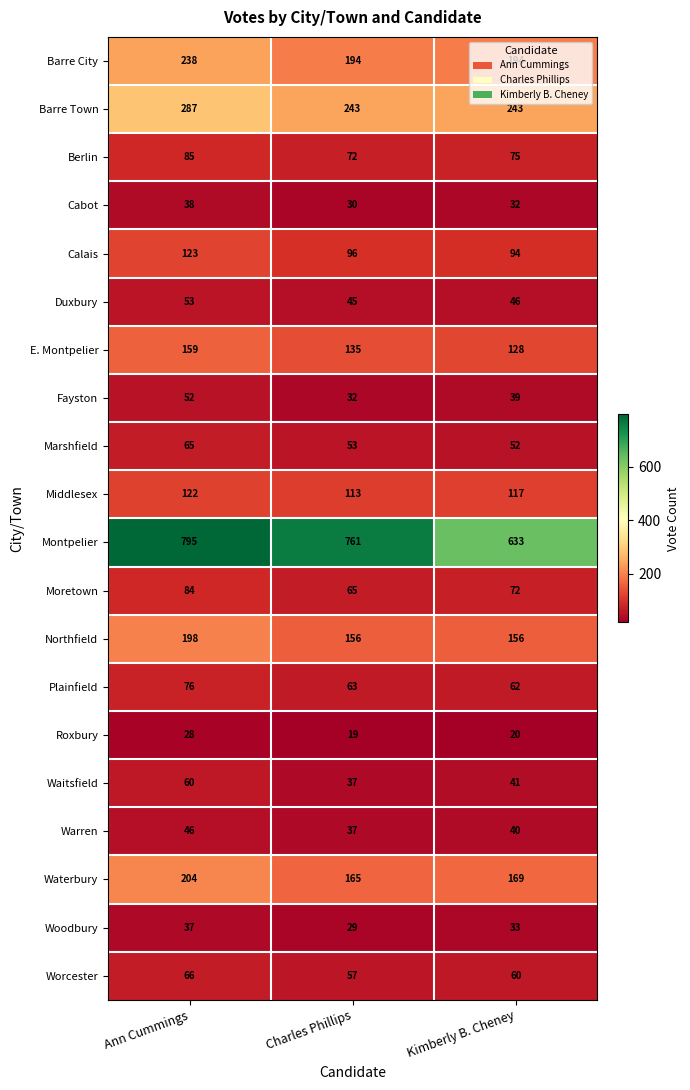

The value of Roxbury at Ann Cummings is 28. True or false?

True